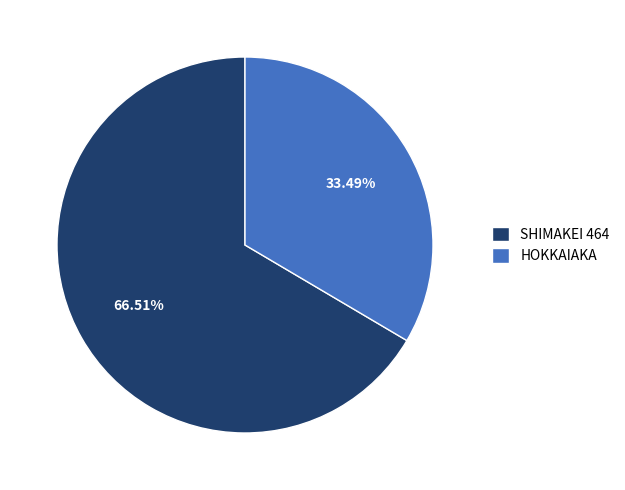

Is it true that HOKKAIAKA is 45% of the pie?

False